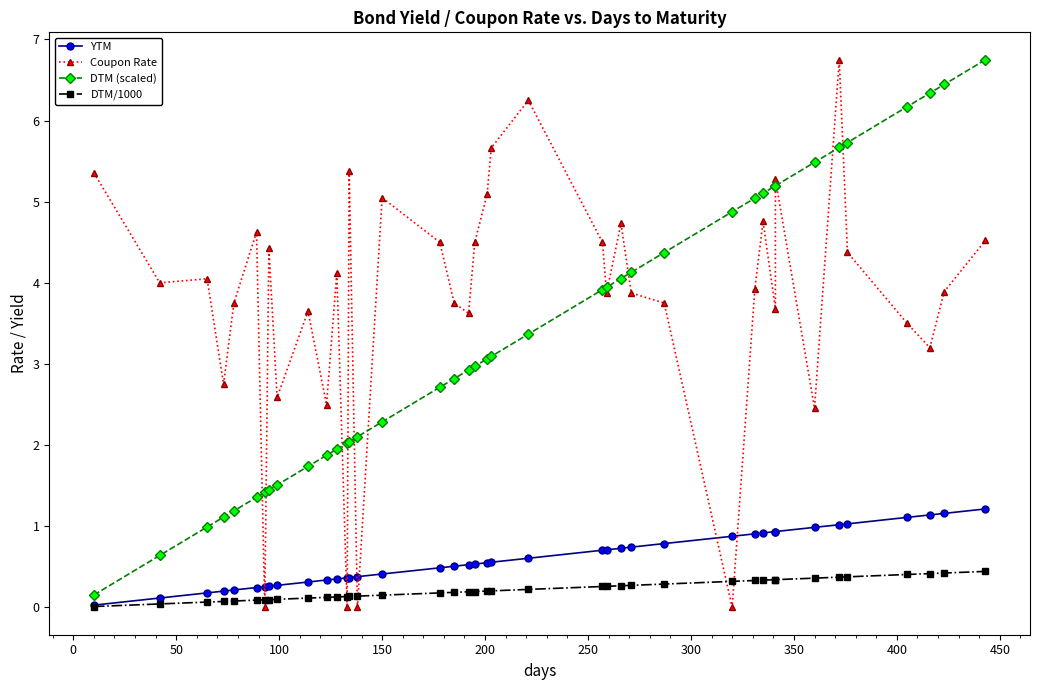

What is the average value of the DTM (scaled) series?

3.3